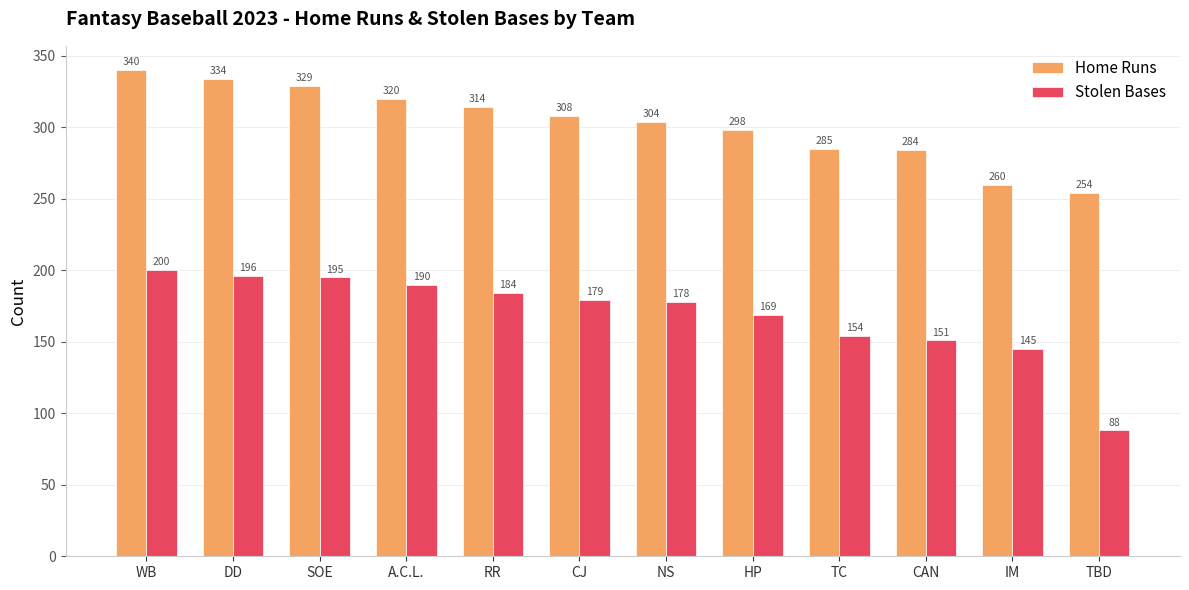

Which series has the largest total across all categories?

Home Runs